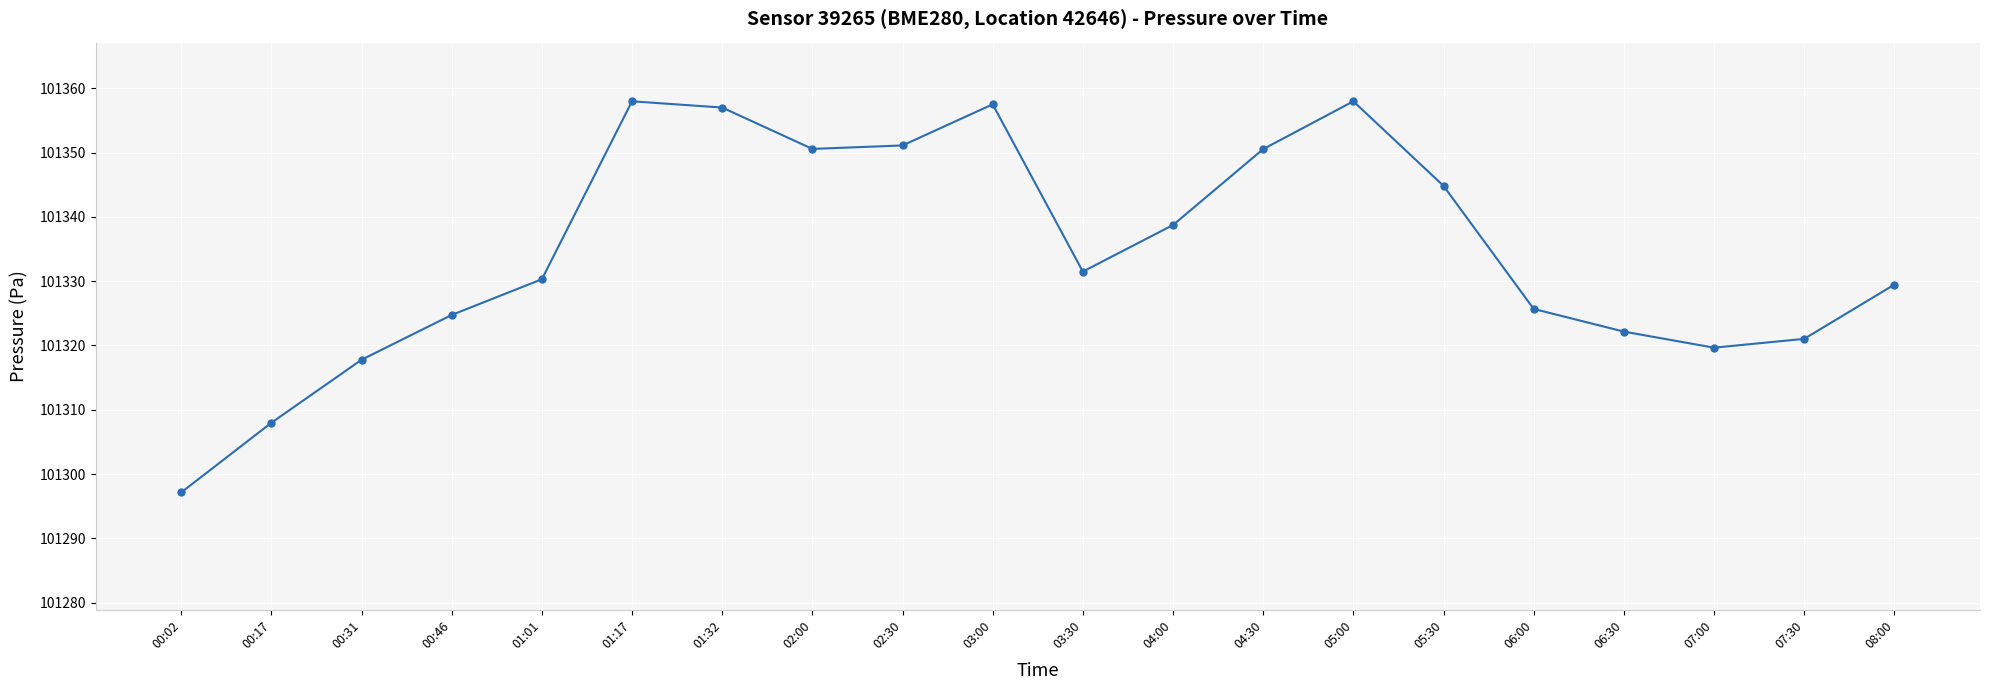

What is the change in value from 06:30 to 08:00?

+7.3